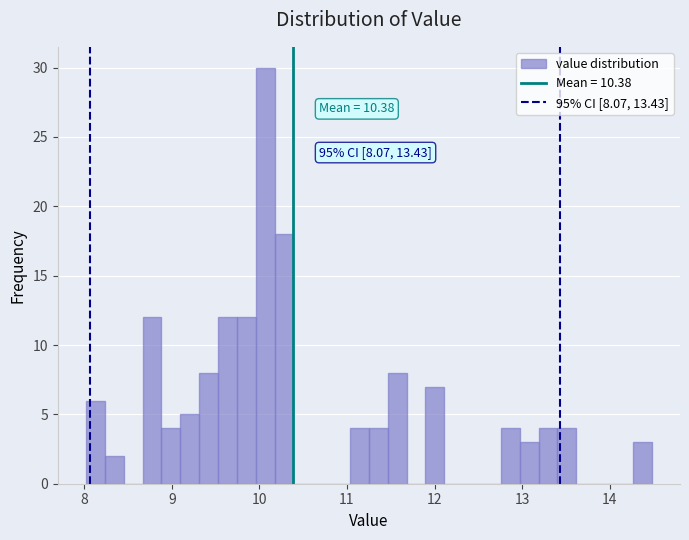

Around what value on the x-axis is the tallest bar? Give the approximate position of its centre, as read against the axis.

10.1